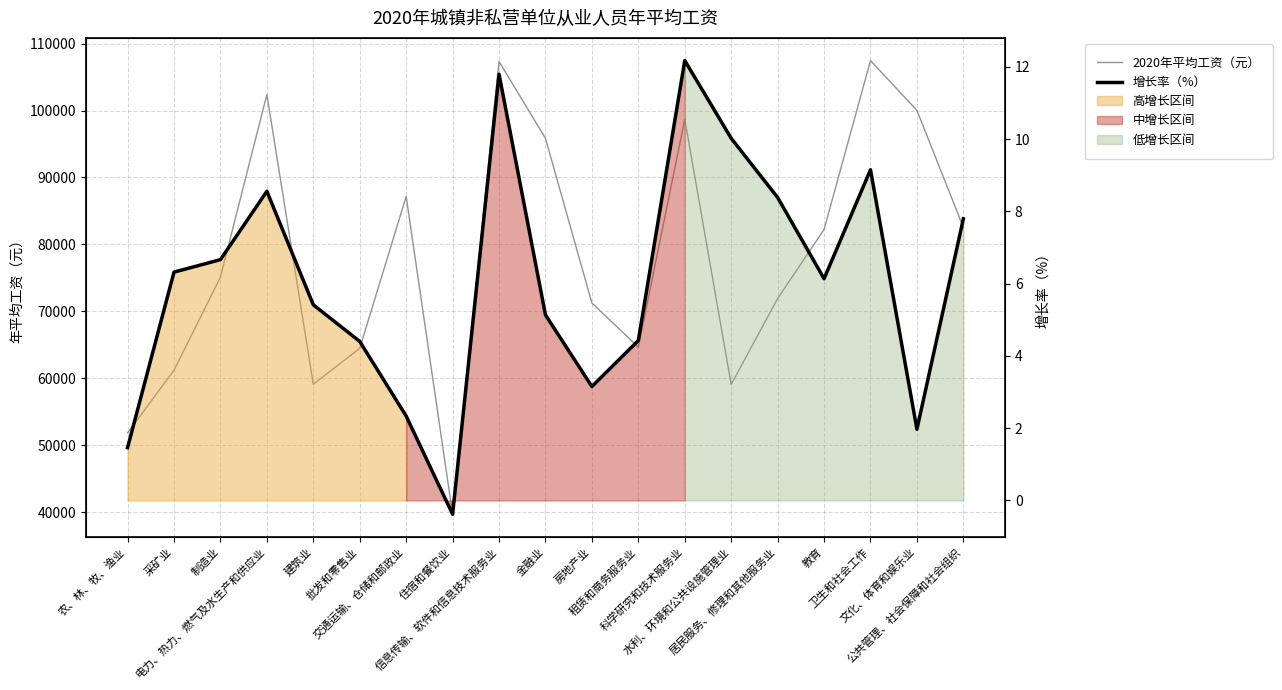

How many lines are shown in the chart?

2